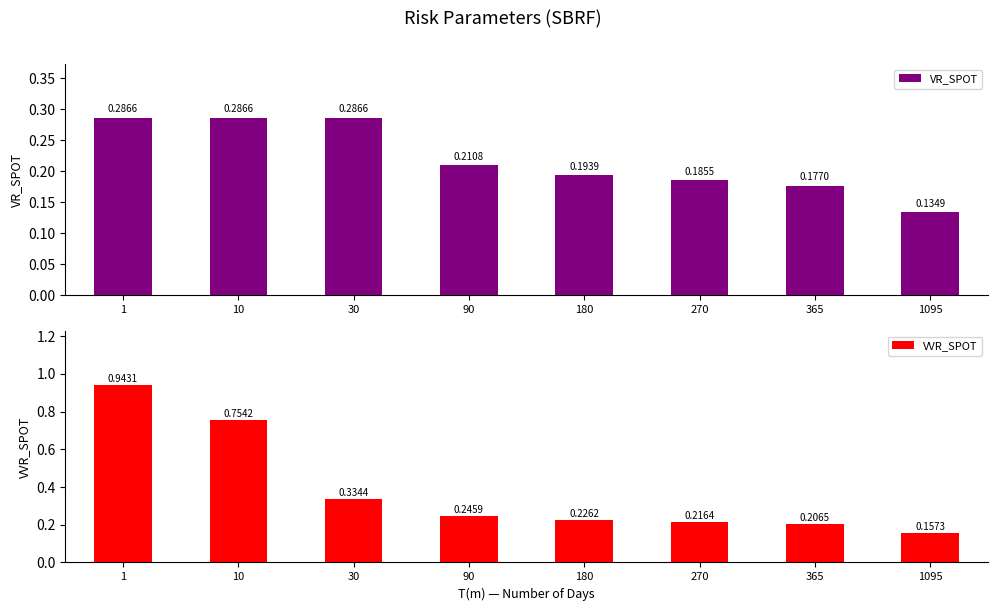

Which series changed the most between 365 and 1095?

VVR_SPOT